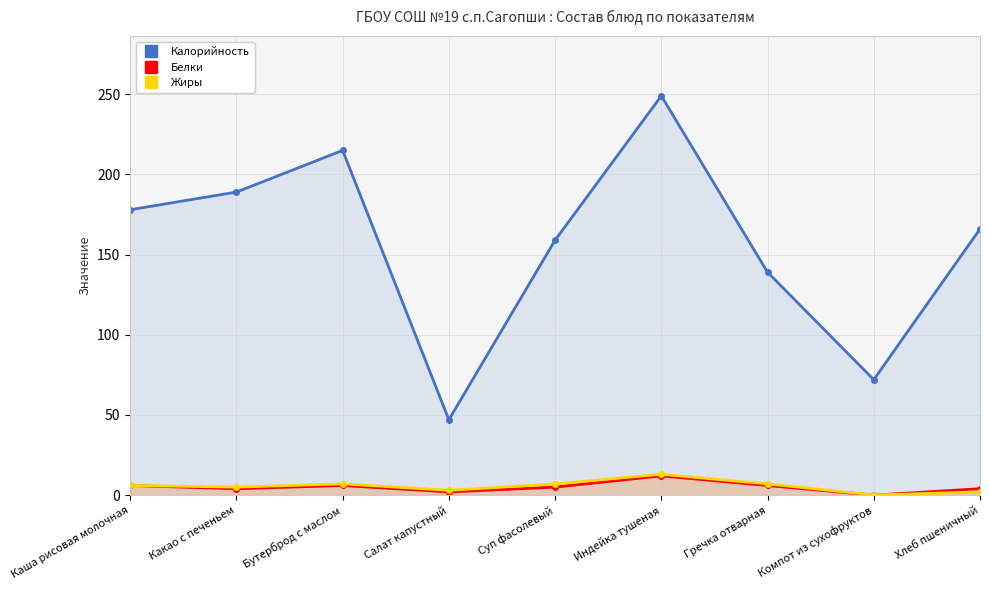

How many interior local valleys does the Калорийность series have?

2